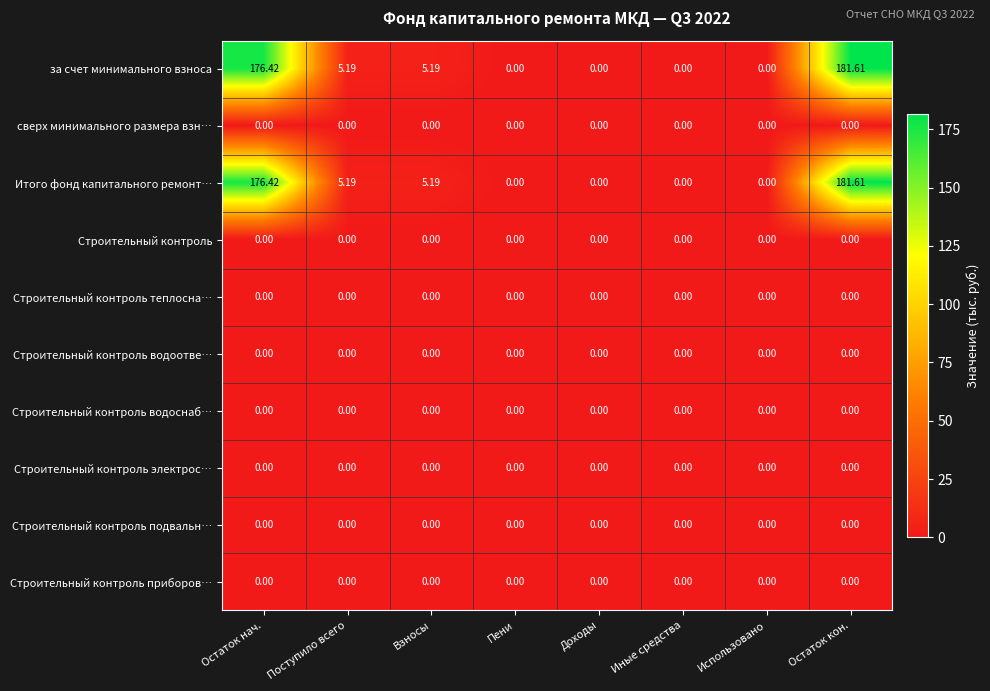

At which category is the sum across all series the highest?

Остаток кон.